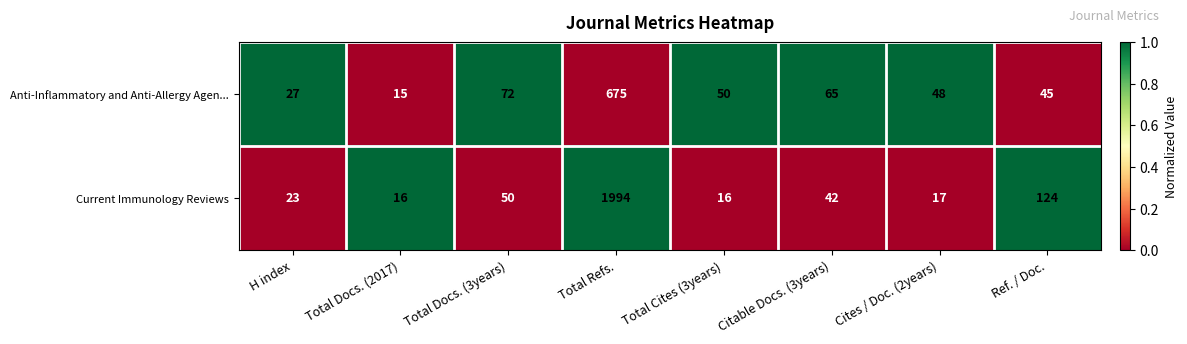

Which series has the largest range (max minus min)?

Current Immunology Reviews